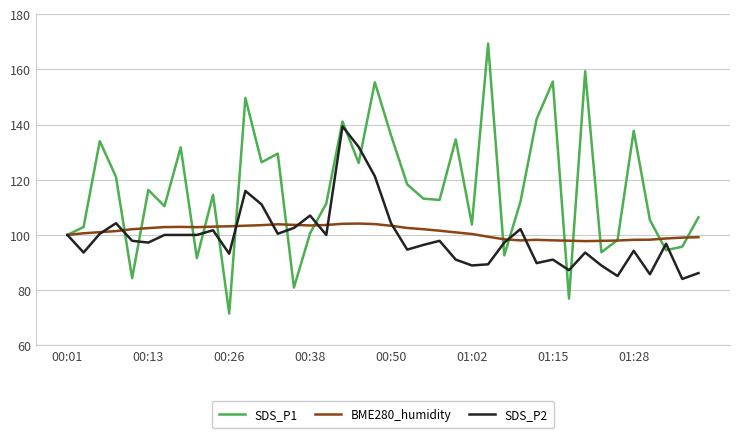

What is the sum of all SDS_P2 values?

3962.6